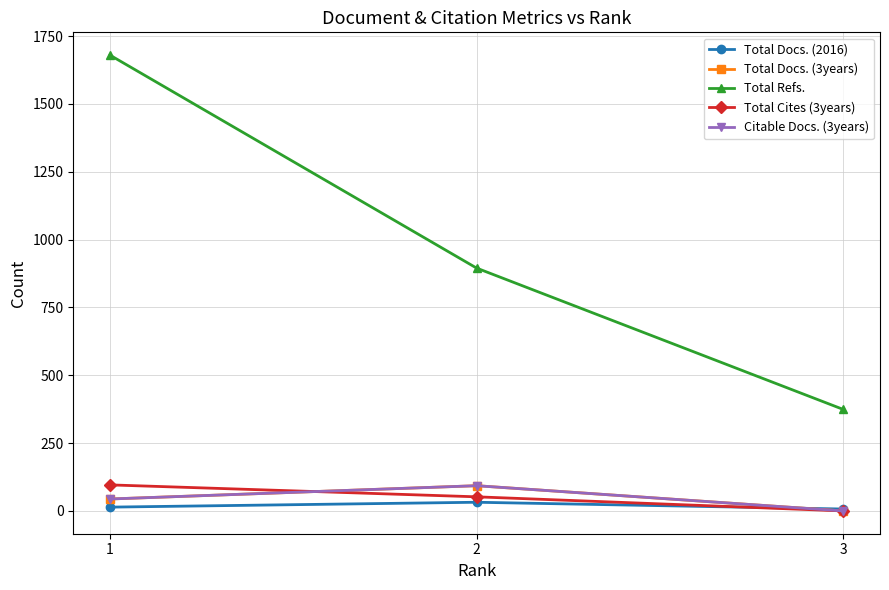

Is this an area chart (filled region under the line)?

No